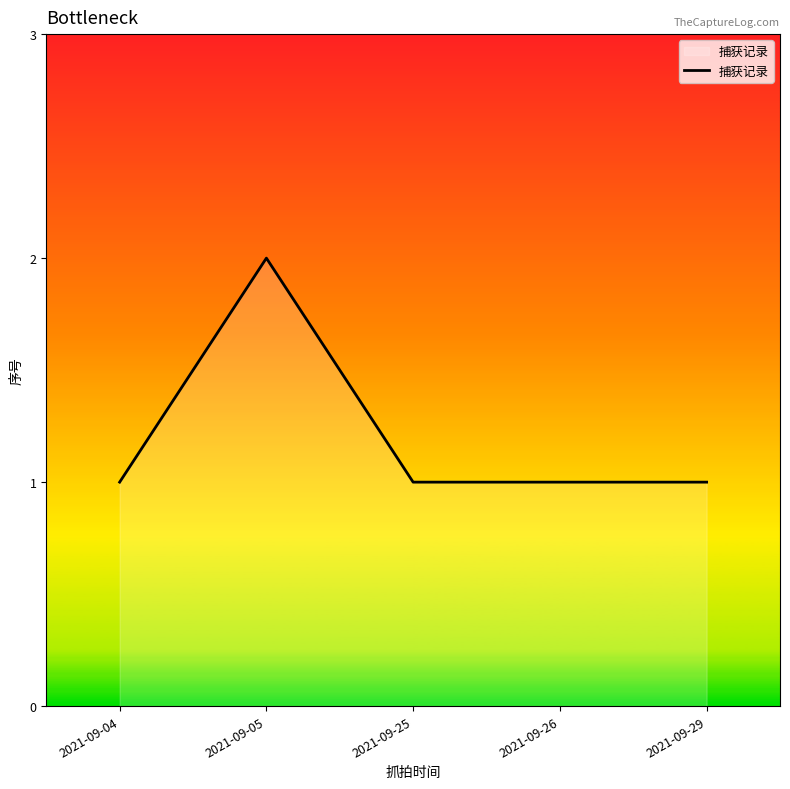

Reading left to right, list all the values displayed in this chart.

1	2	1	1	1